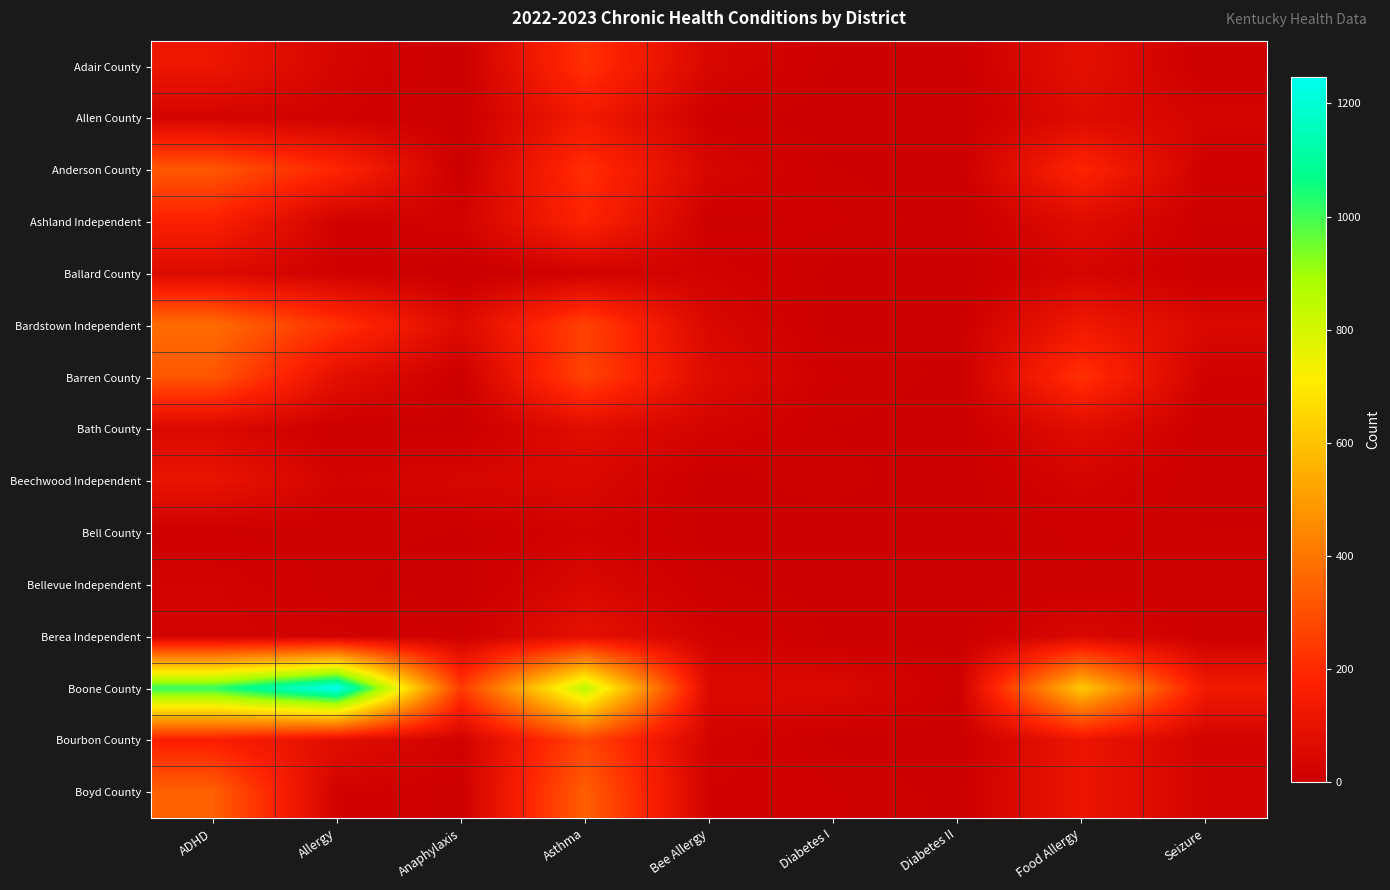

Reading left to right, list all the values displayed in this chart.

Adair County: ADHD=118	Allergy=34	Anaphylaxis=1	Asthma=218	Bee Allergy=43	Diabetes I=5	Diabetes II=3	Food Allergy=83	Seizure=5
Allen County: ADHD=31	Allergy=20	Anaphylaxis=2	Asthma=134	Bee Allergy=11	Diabetes I=0	Diabetes II=2	Food Allergy=62	Seizure=34
Anderson County: ADHD=320	Allergy=185	Anaphylaxis=3	Asthma=212	Bee Allergy=41	Diabetes I=6	Diabetes II=0	Food Allergy=183	Seizure=13
Ashland Independent: ADHD=167	Allergy=17	Anaphylaxis=23	Asthma=181	Bee Allergy=7	Diabetes I=12	Diabetes II=0	Food Allergy=67	Seizure=5
Ballard County: ADHD=60	Allergy=17	Anaphylaxis=0	Asthma=18	Bee Allergy=26	Diabetes I=3	Diabetes II=0	Food Allergy=36	Seizure=4
Bardstown Independent: ADHD=376	Allergy=220	Anaphylaxis=60	Asthma=263	Bee Allergy=46	Diabetes I=3	Diabetes II=4	Food Allergy=128	Seizure=50
Barren County: ADHD=314	Allergy=82	Anaphylaxis=5	Asthma=266	Bee Allergy=65	Diabetes I=12	Diabetes II=3	Food Allergy=218	Seizure=17
Bath County: ADHD=51	Allergy=7	Anaphylaxis=3	Asthma=71	Bee Allergy=30	Diabetes I=5	Diabetes II=1	Food Allergy=71	Seizure=6
Beechwood Independent: ADHD=107	Allergy=27	Anaphylaxis=41	Asthma=50	Bee Allergy=3	Diabetes I=8	Diabetes II=0	Food Allergy=32	Seizure=4
Bell County: ADHD=10	Allergy=7	Anaphylaxis=5	Asthma=25	Bee Allergy=3	Diabetes I=2	Diabetes II=0	Food Allergy=13	Seizure=5
Bellevue Independent: ADHD=26	Allergy=7	Anaphylaxis=1	Asthma=48	Bee Allergy=6	Diabetes I=3	Diabetes II=0	Food Allergy=9	Seizure=5
Berea Independent: ADHD=29	Allergy=22	Anaphylaxis=10	Asthma=91	Bee Allergy=23	Diabetes I=4	Diabetes II=3	Food Allergy=49	Seizure=8
Boone County: ADHD=1017	Allergy=1247	Anaphylaxis=242	Asthma=851	Bee Allergy=55	Diabetes I=56	Diabetes II=6	Food Allergy=616	Seizure=134
Bourbon County: ADHD=164	Allergy=77	Anaphylaxis=22	Asthma=273	Bee Allergy=28	Diabetes I=4	Diabetes II=0	Food Allergy=114	Seizure=25
Boyd County: ADHD=343	Allergy=20	Anaphylaxis=7	Asthma=338	Bee Allergy=19	Diabetes I=11	Diabetes II=3	Food Allergy=113	Seizure=27